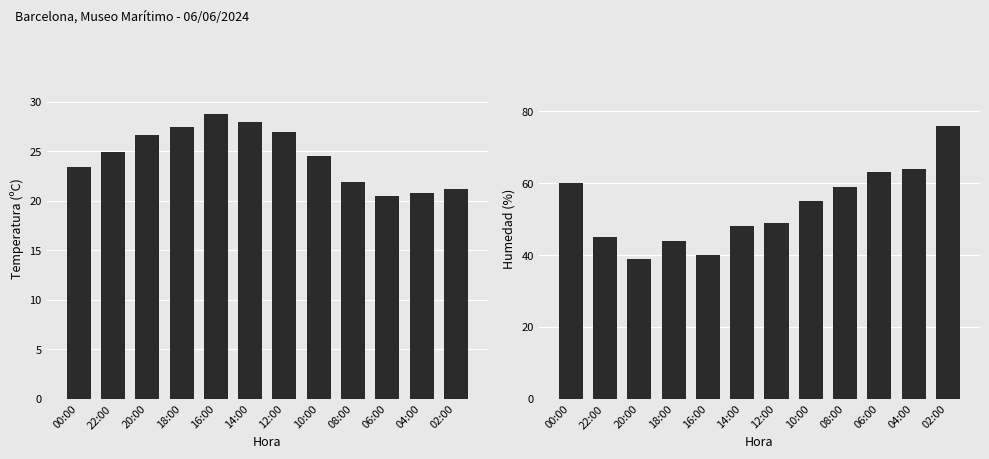

Is it true that Humedad (%) equals 48.0 at 14:00?

True